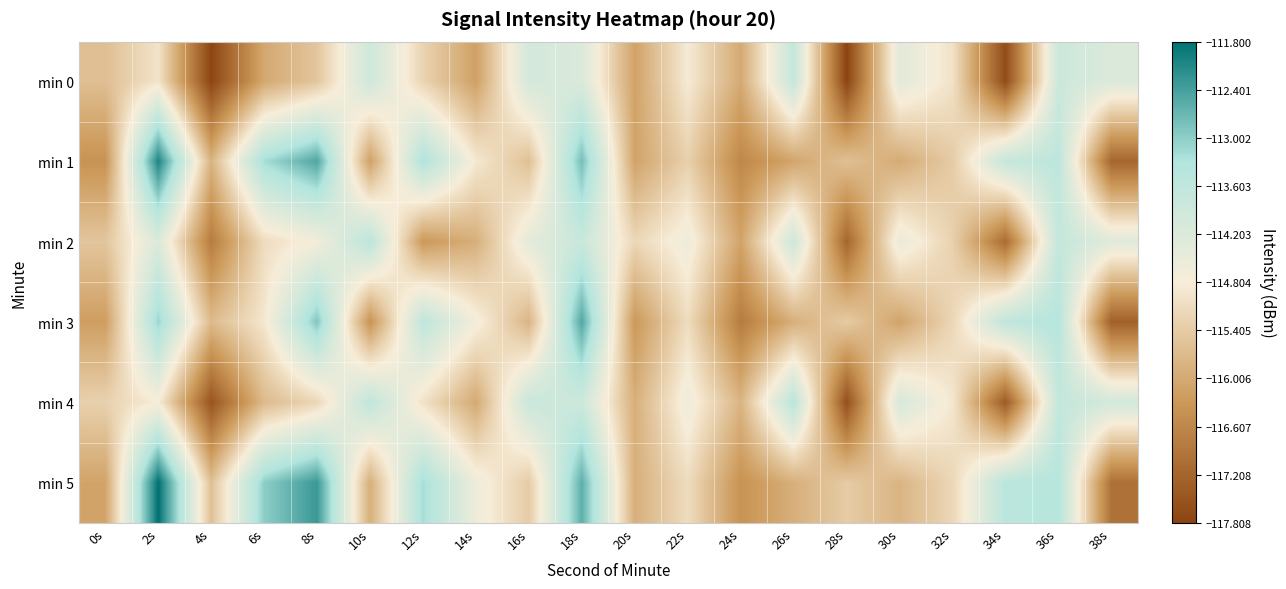

Which series has the largest total across all categories?

min 5